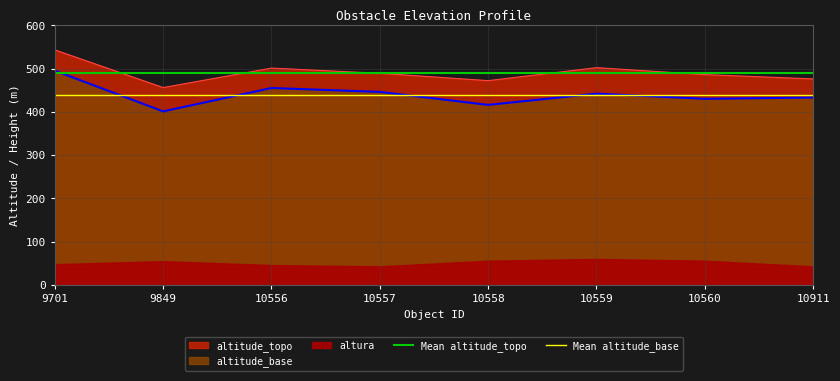

True or false: altitude_base and altitude_topo intersect in this chart.

False